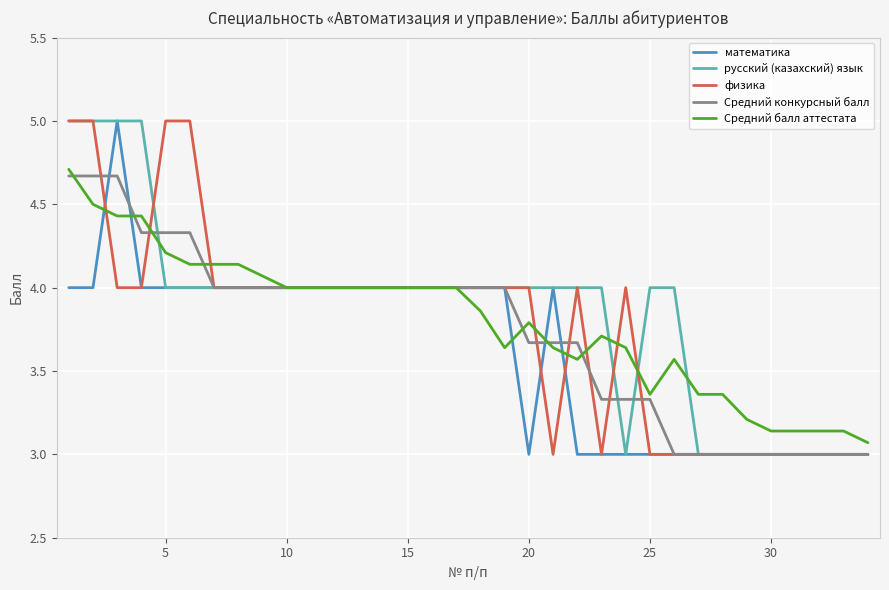

What is the lowest value of the Средний конкурсный балл series?

3.0